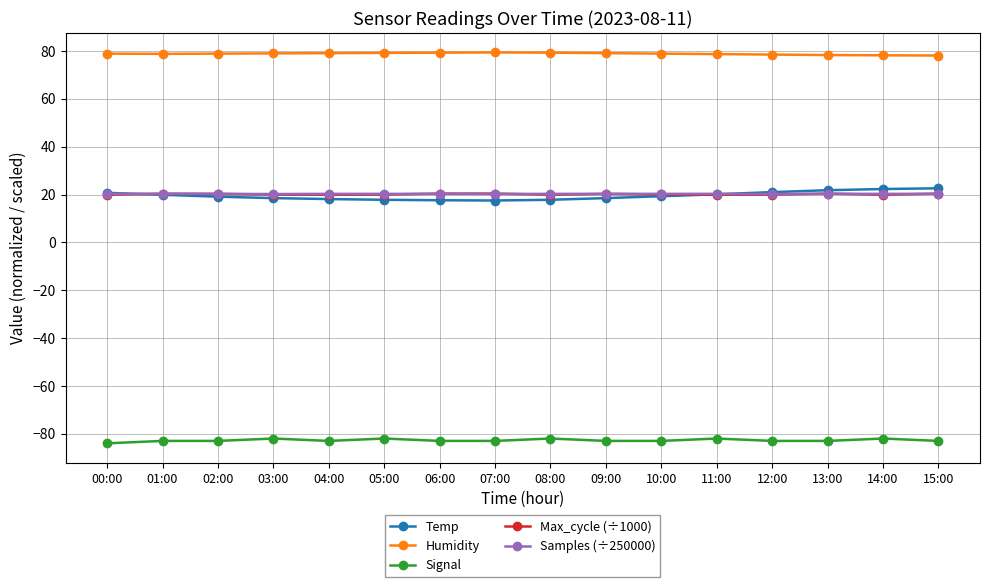

True or false: Max_cycle (÷1000) and Signal cross at least once.

False